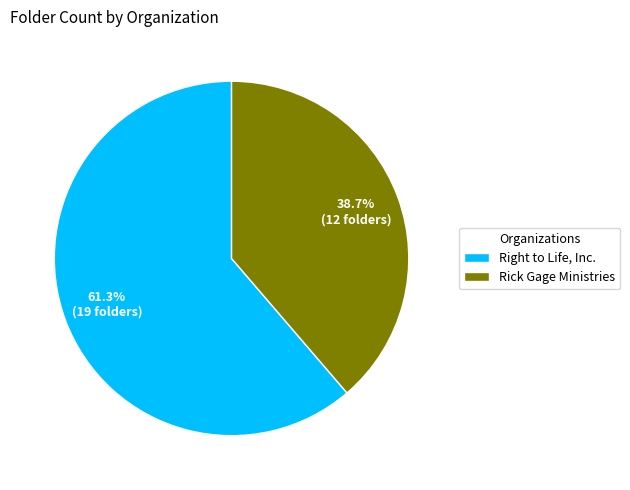

What percentage is the Rick Gage Ministries slice, to the nearest percent?

39%